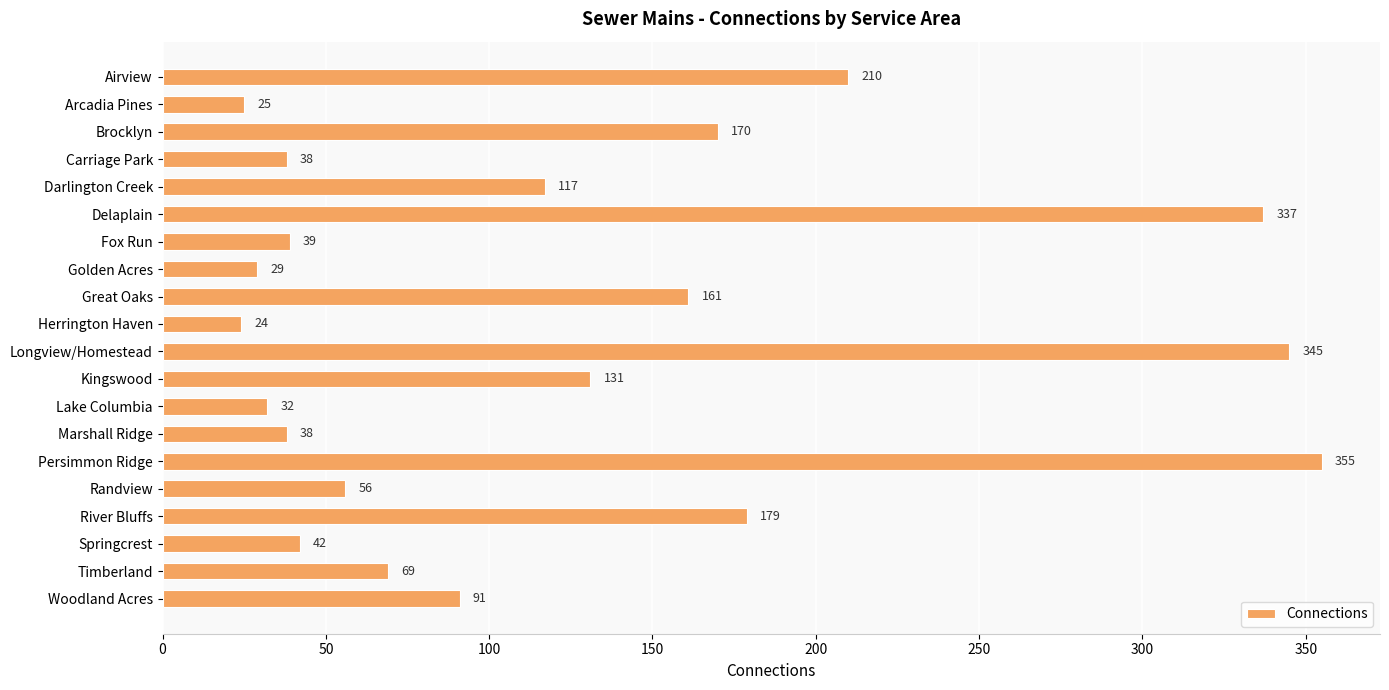

Which has a higher value, Persimmon Ridge or Delaplain?

Persimmon Ridge